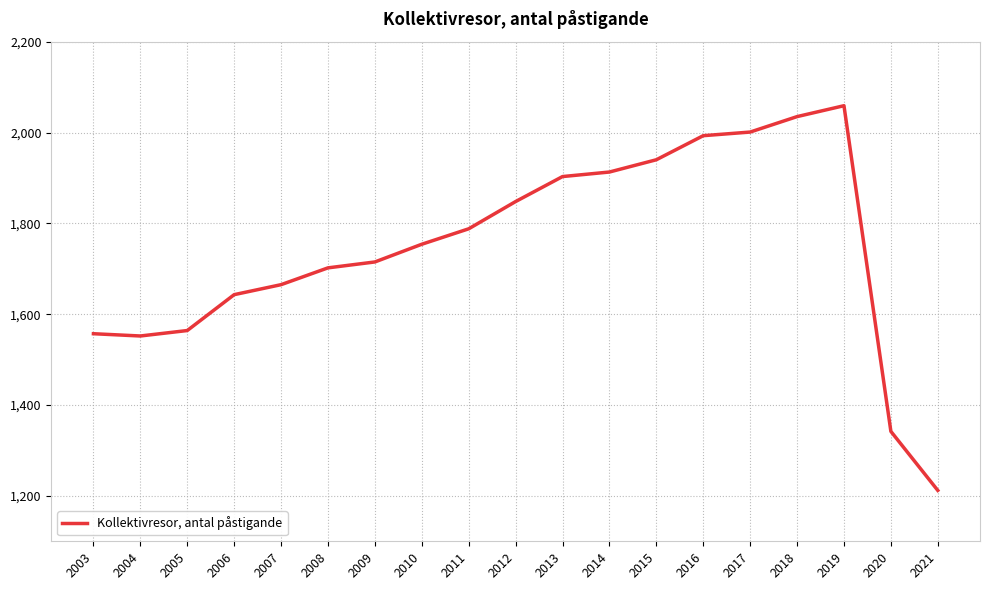

True or false: the data shows 1058 at 2004.

False